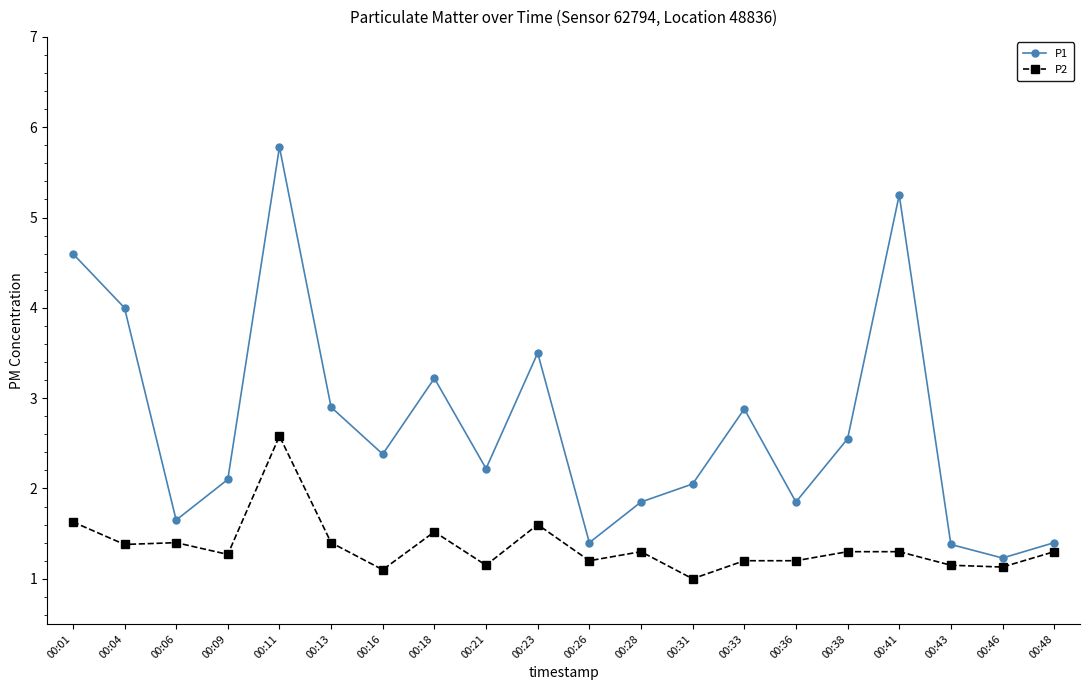

Is the value of P2 at 00:26 greater than the value of P1 at 00:28?

No